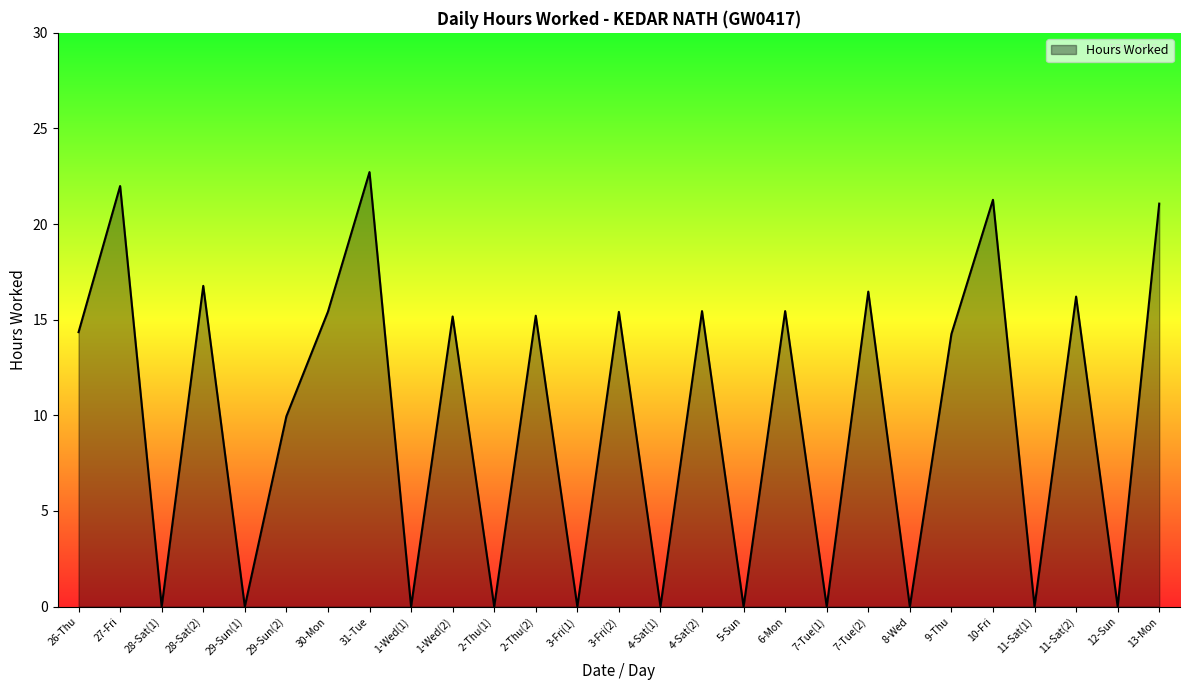

At which category does the chart reach its peak across all series?

31-Tue